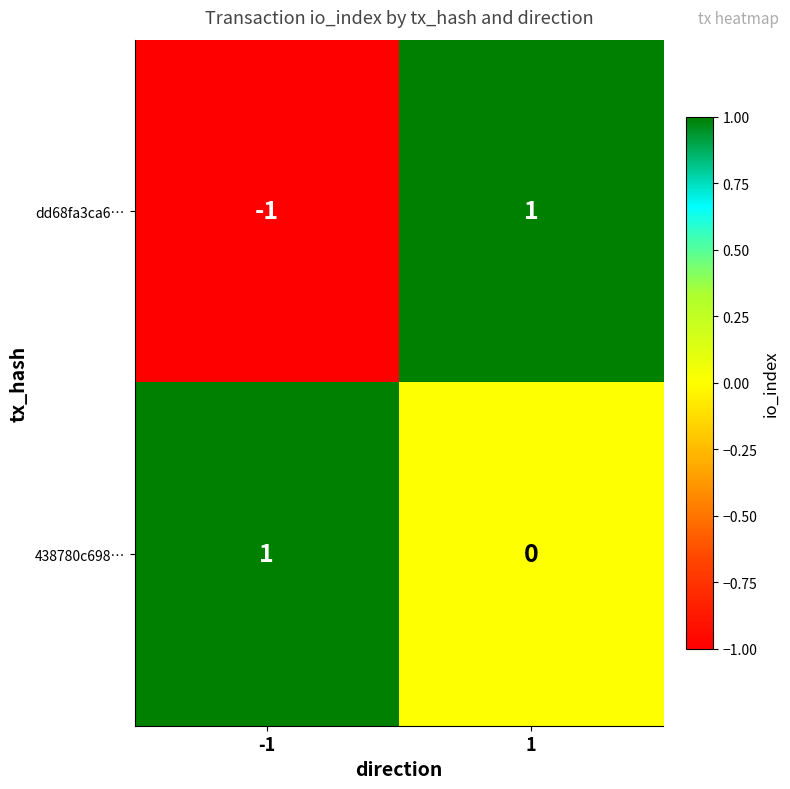

Which series has the largest total across all categories?

438780c698…